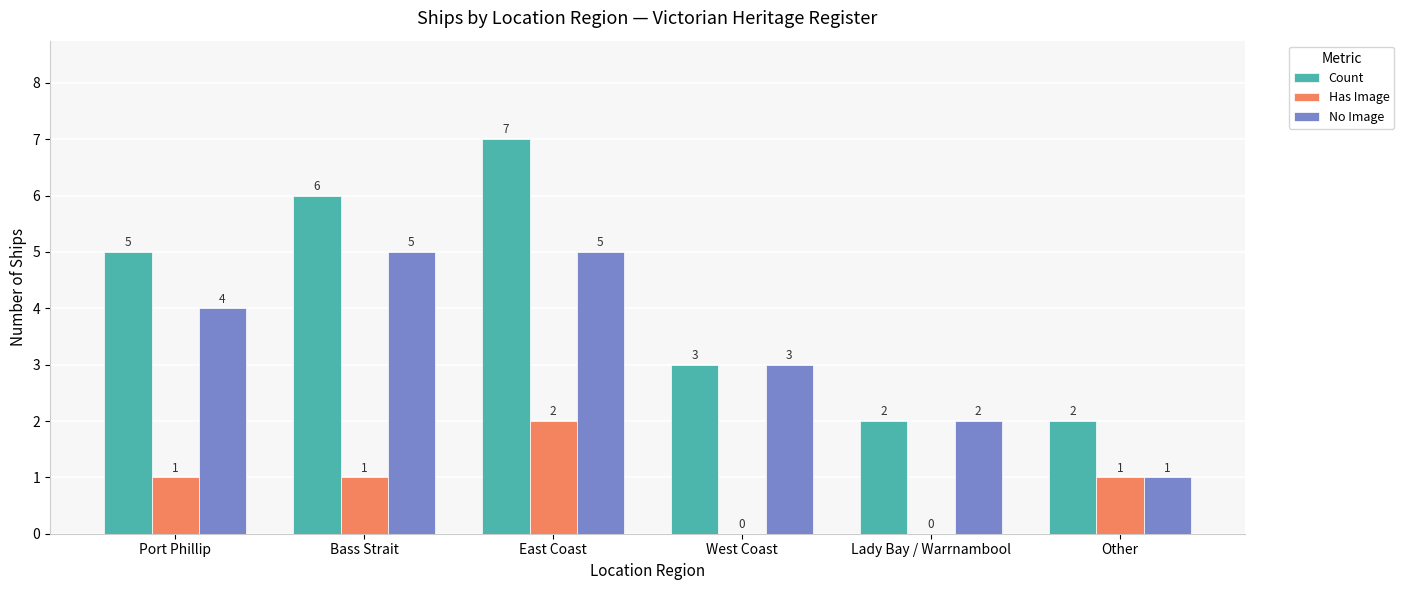

Which series has the largest total across all categories?

Count